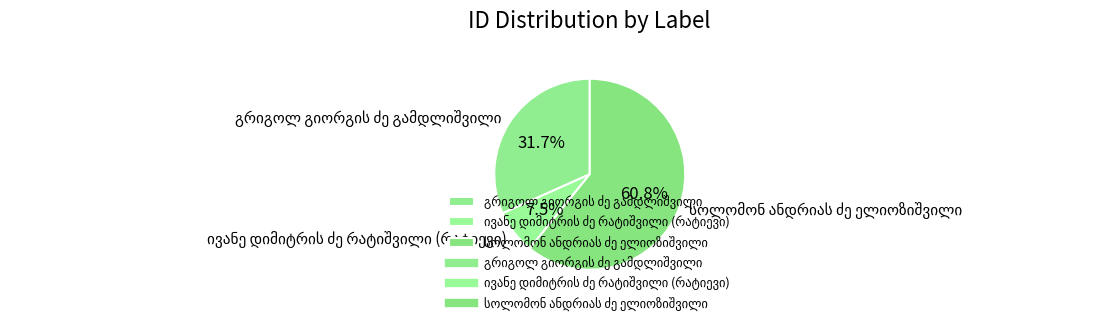

Is there any slice that represents more than half of the pie?

Yes